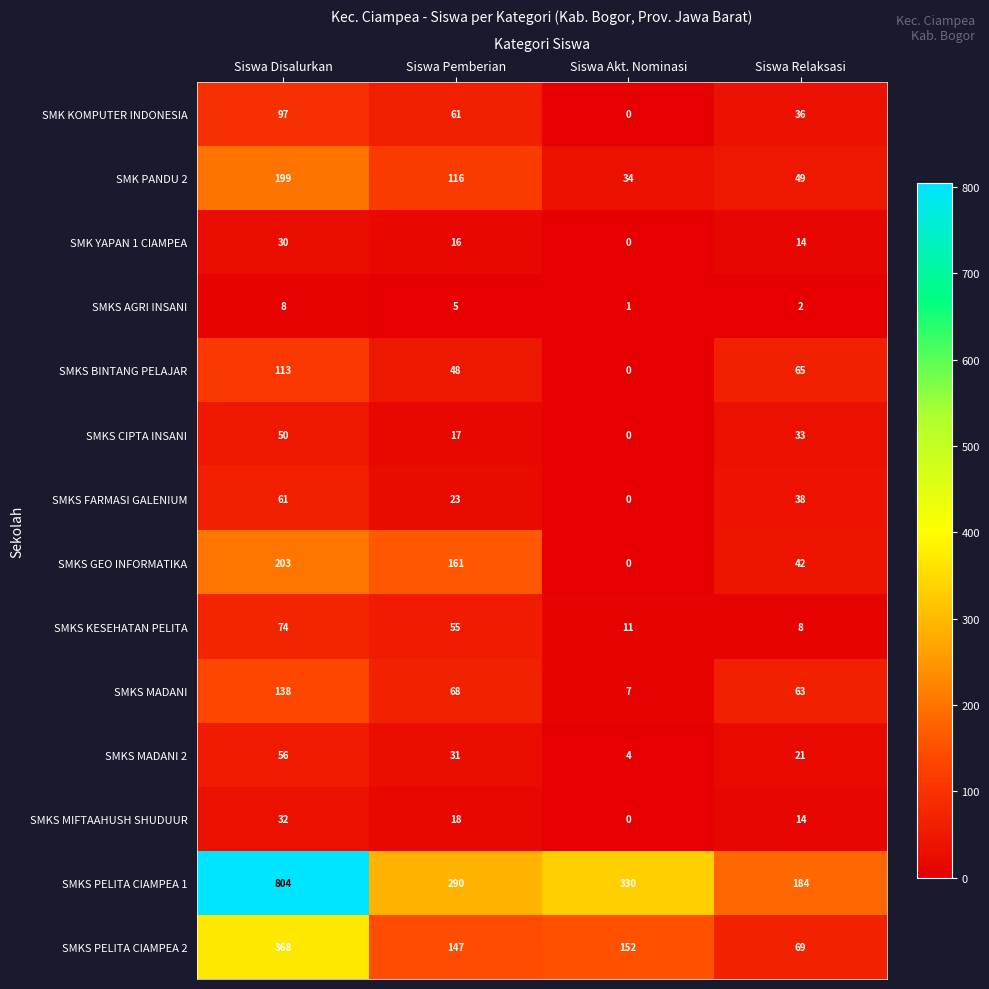

At which label does SMKS FARMASI GALENIUM first exceed 38?

Siswa Disalurkan